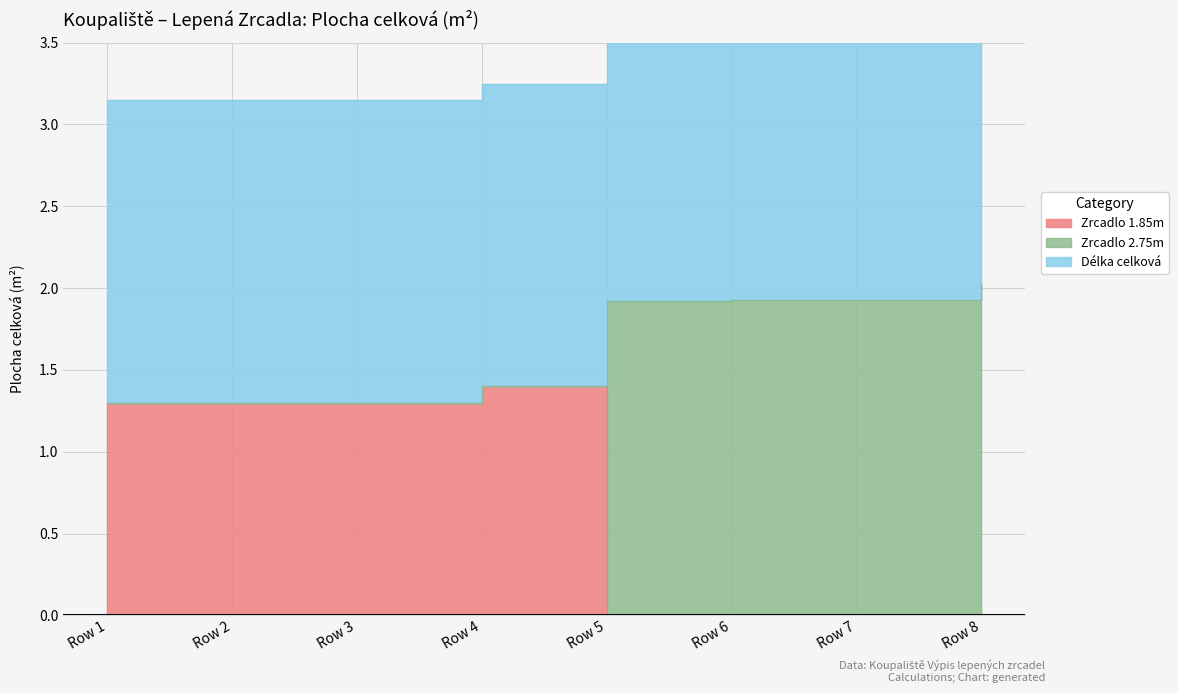

Rank the series by their average value, from lowest to highest.

Zrcadlo 1.85m, Délka celková, Zrcadlo 2.75m